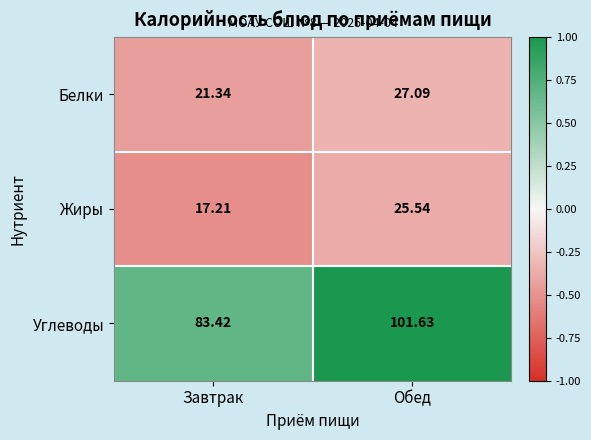

At which label does Жиры first exceed 25?

Обед